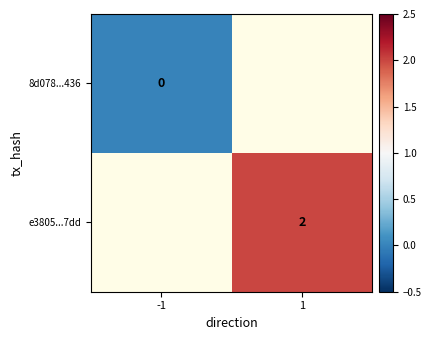

How many positive values does the e3805...7dd series have?

1